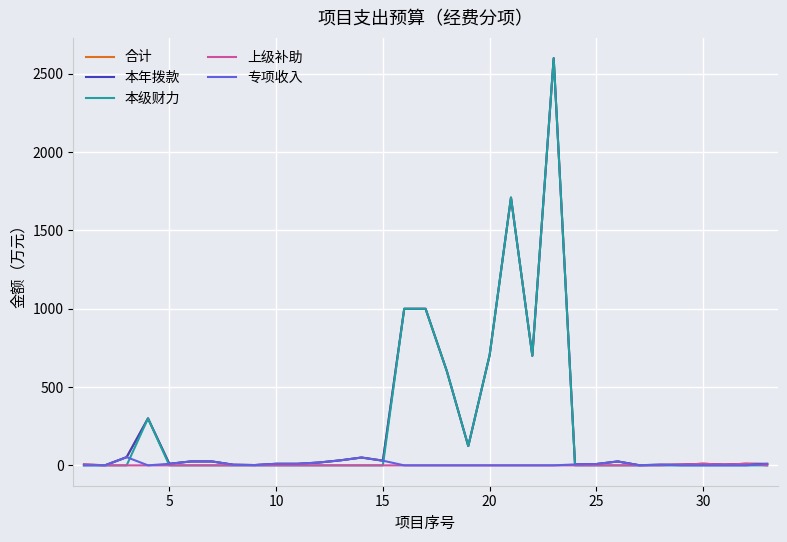

At how many categories does at least one series exceed 1637?

2